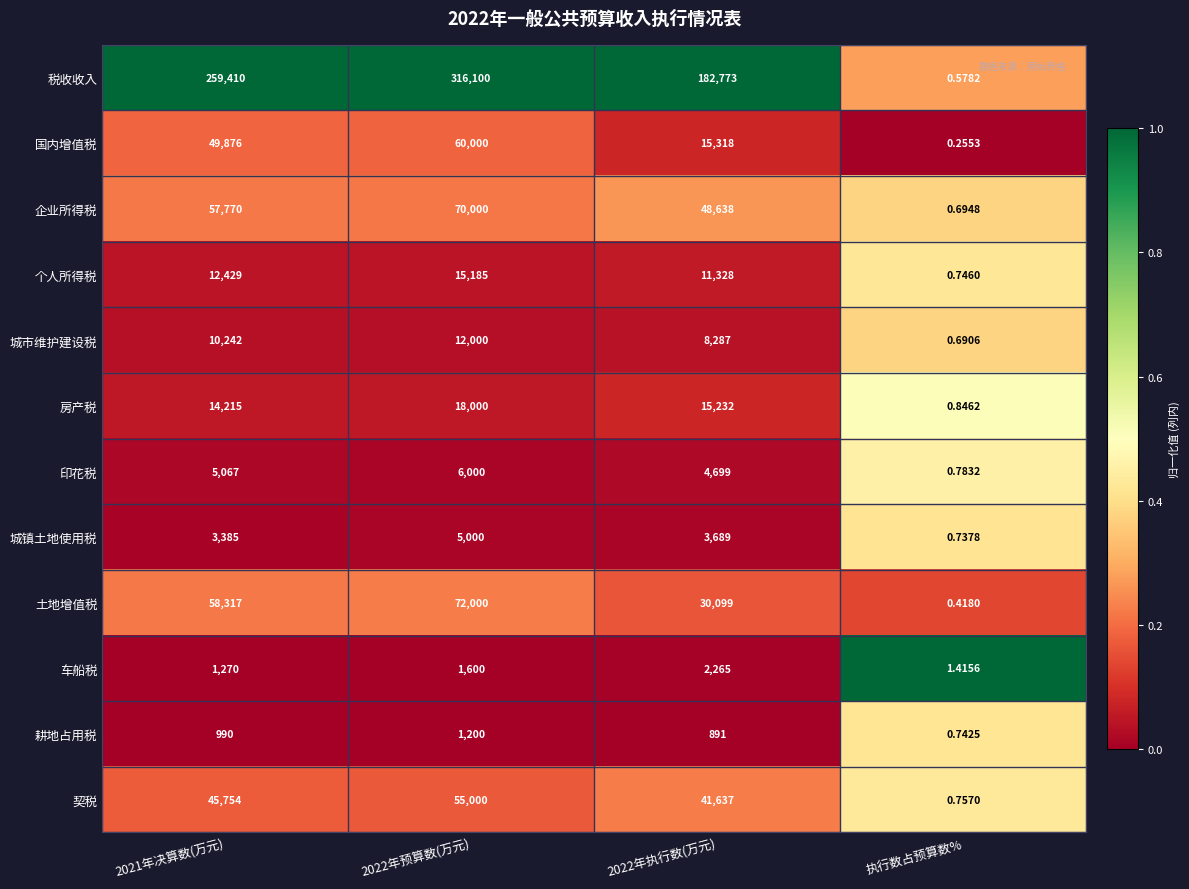

What is the difference between the highest and lowest values at 2022年执行数(万元)?

181882.0